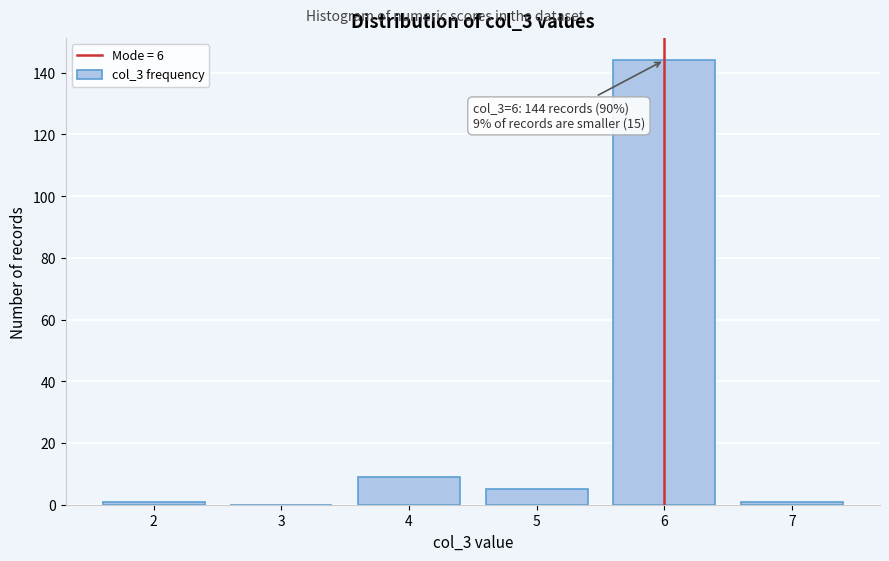

Over which range of the x-axis is the bar tallest?

5.5 to 6.5